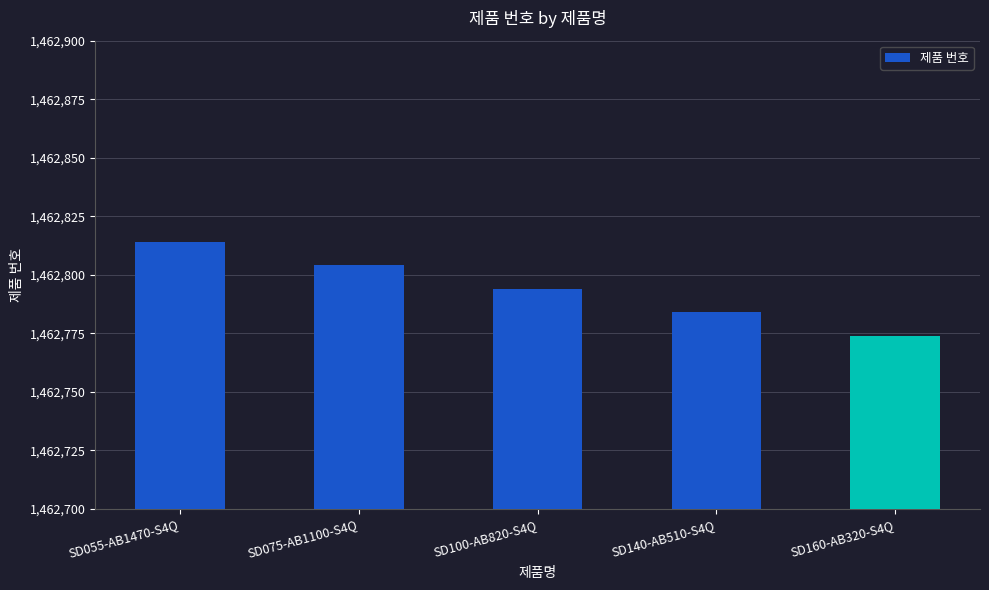

What is the difference between the values at SD055-AB1470-S4Q and SD075-AB1100-S4Q?

10